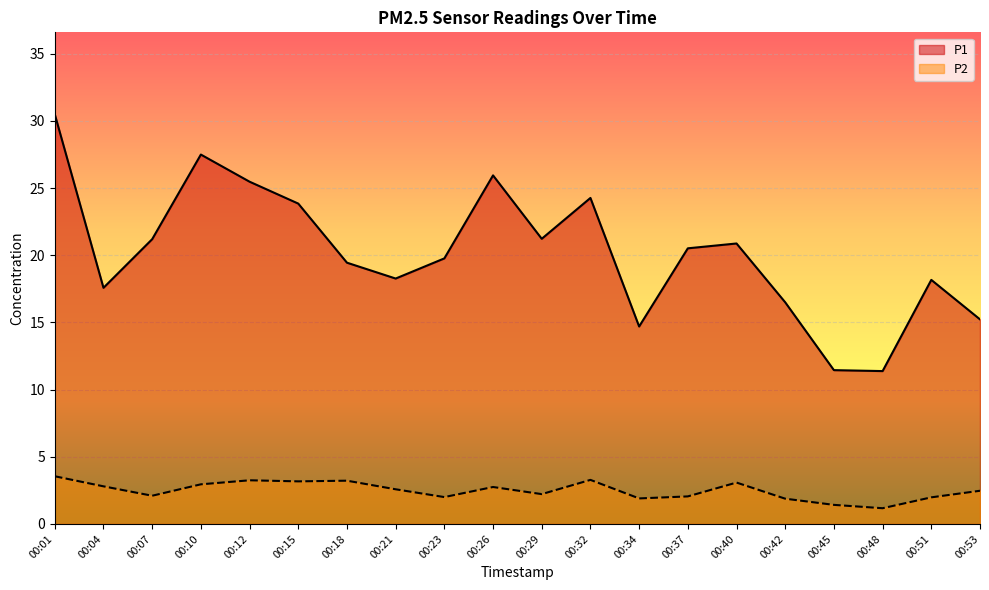

The value of P2 at 00:26 is 2.8. True or false?

True